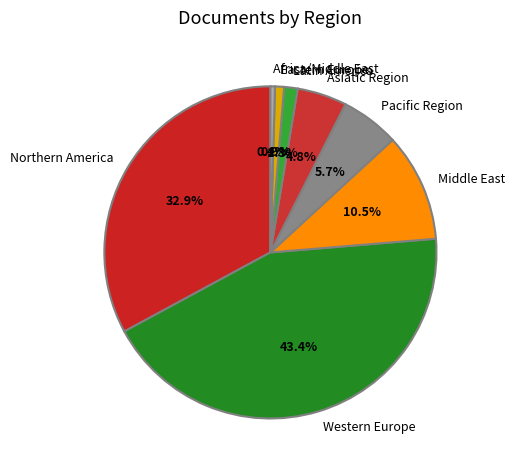

Is there a majority slice in this chart?

No